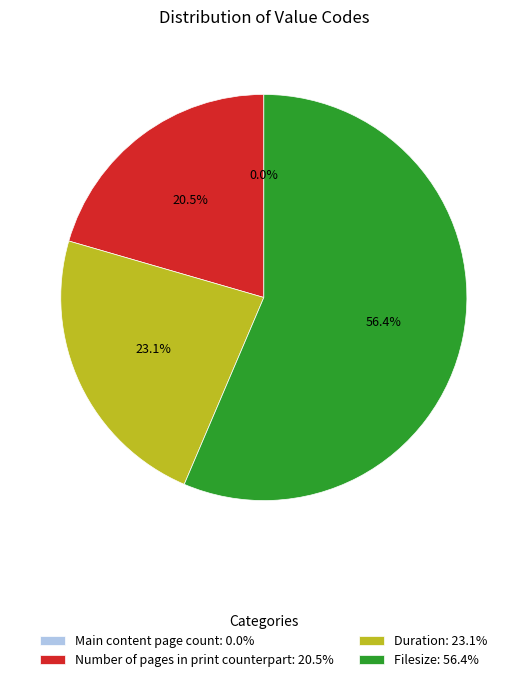

Which slice is the smallest?

Main content page count